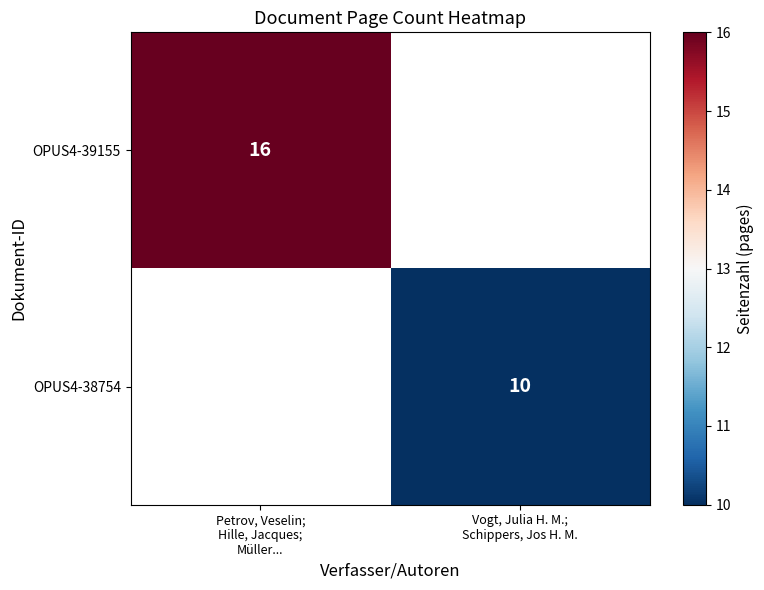

At how many categories does at least one series exceed 13?

1